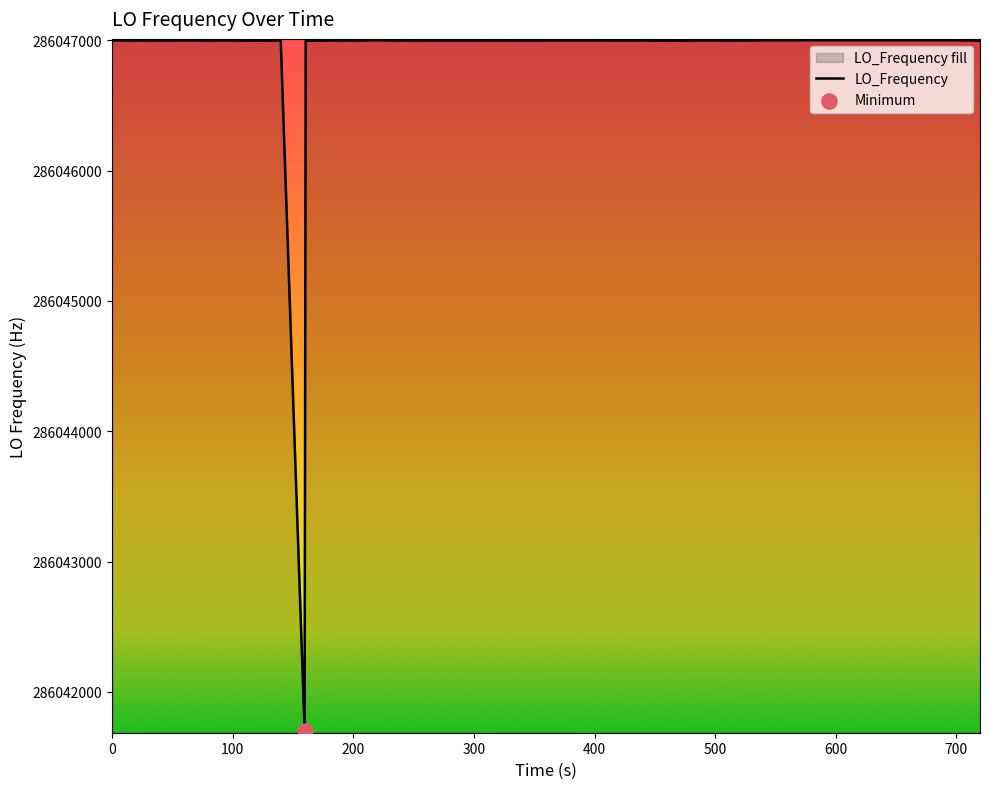

What is the maximum value shown in the chart?

286047001.1